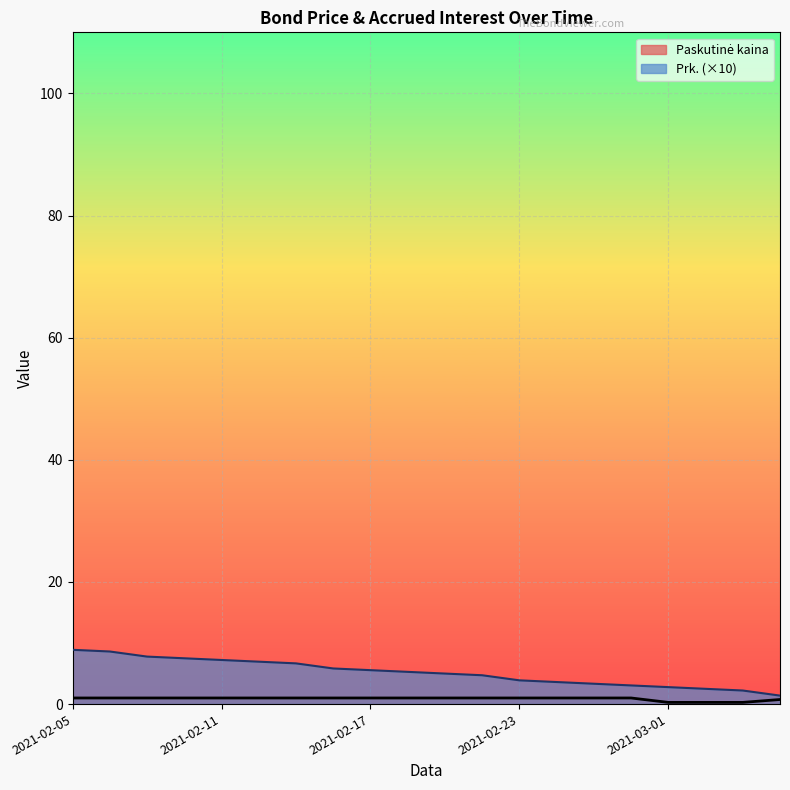

At which label does Prk. first exceed 5?

2021-02-05